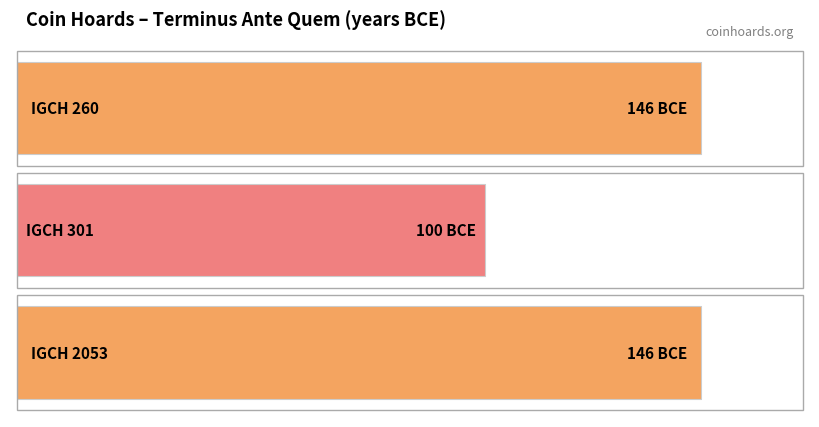

What is the minimum value shown in the chart?

-146